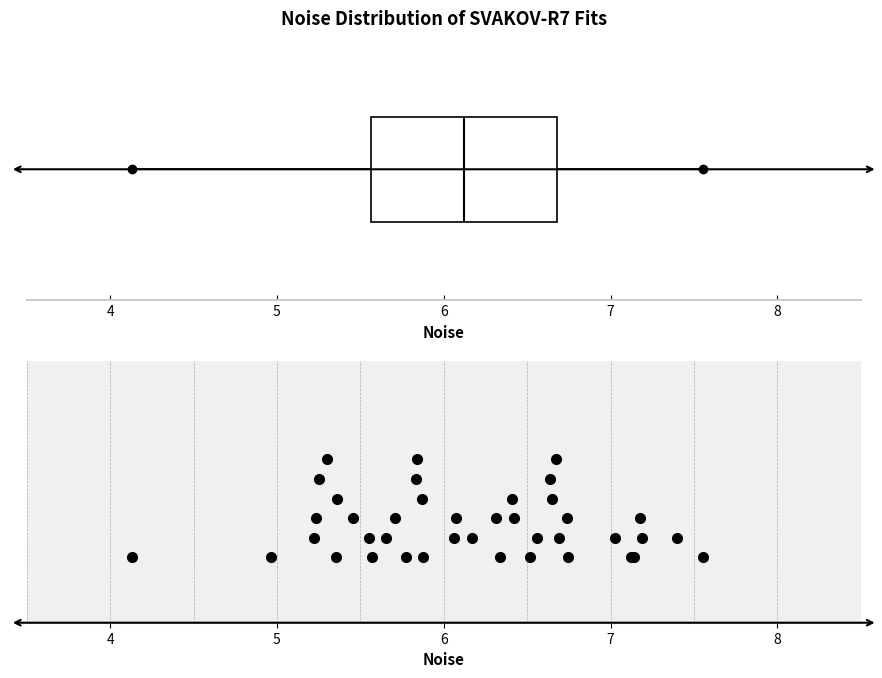

Read this box plot against the x-axis: the position of the median line, the range covered by the box, and the ends of both whiskers. The values are not printed on the chart, so give them approximately, as read against the axis.

median 6.1, box 5.6 to 6.7, whiskers 4.1 to 7.6